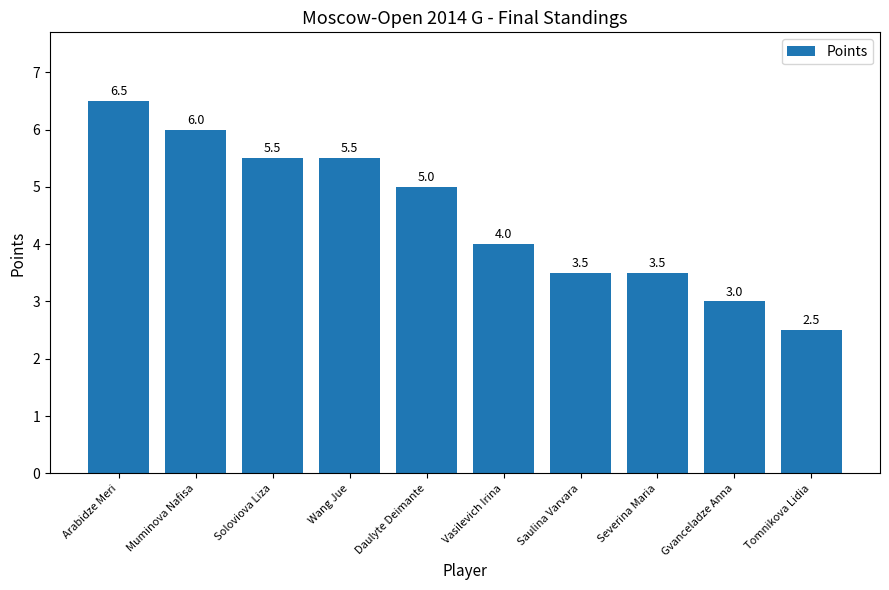

How many data points are less than 5?

5